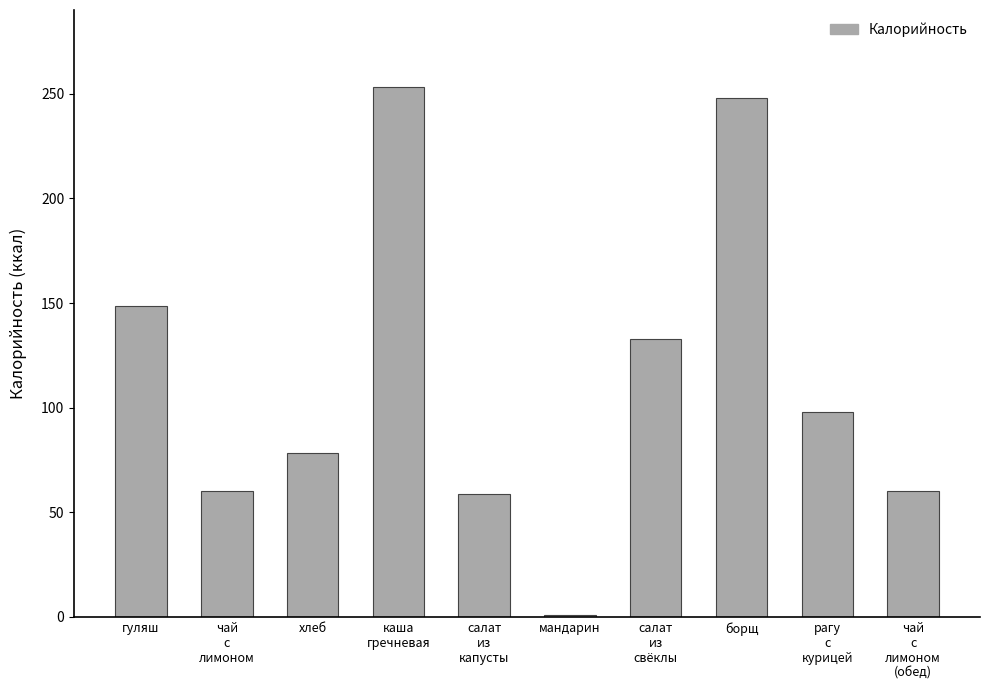

The chart shows a value of 39.8 at салат
из
капусты. True or false?

False